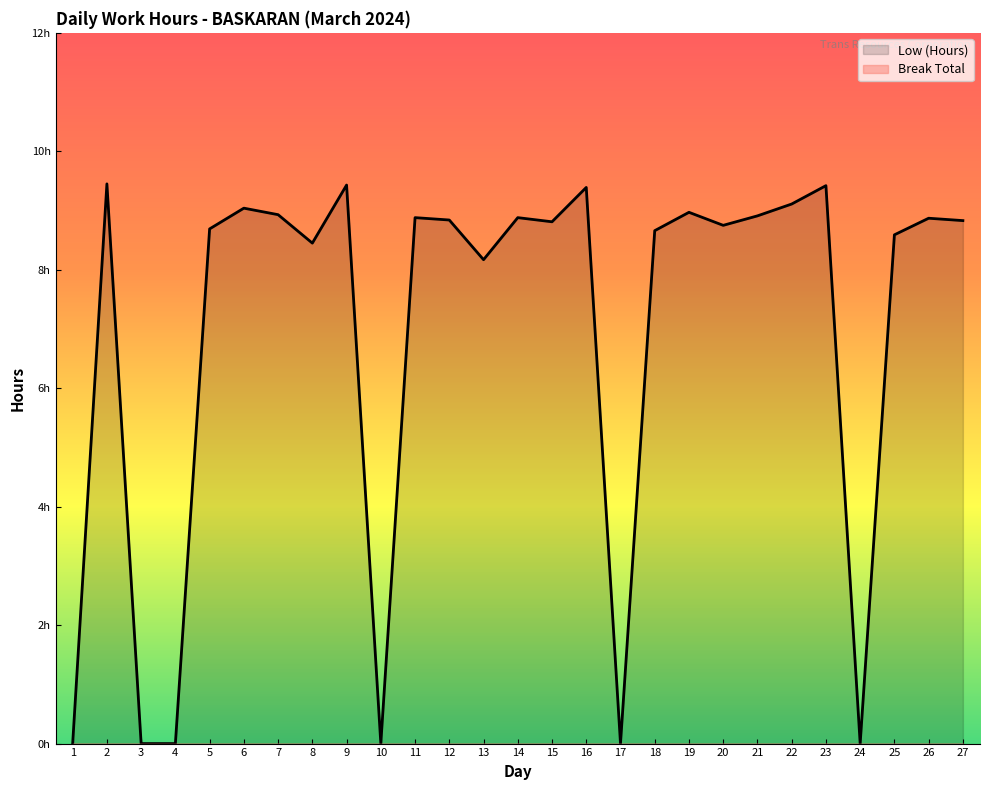

The Low (Hours) series shows 8.8 at 15. True or false?

True